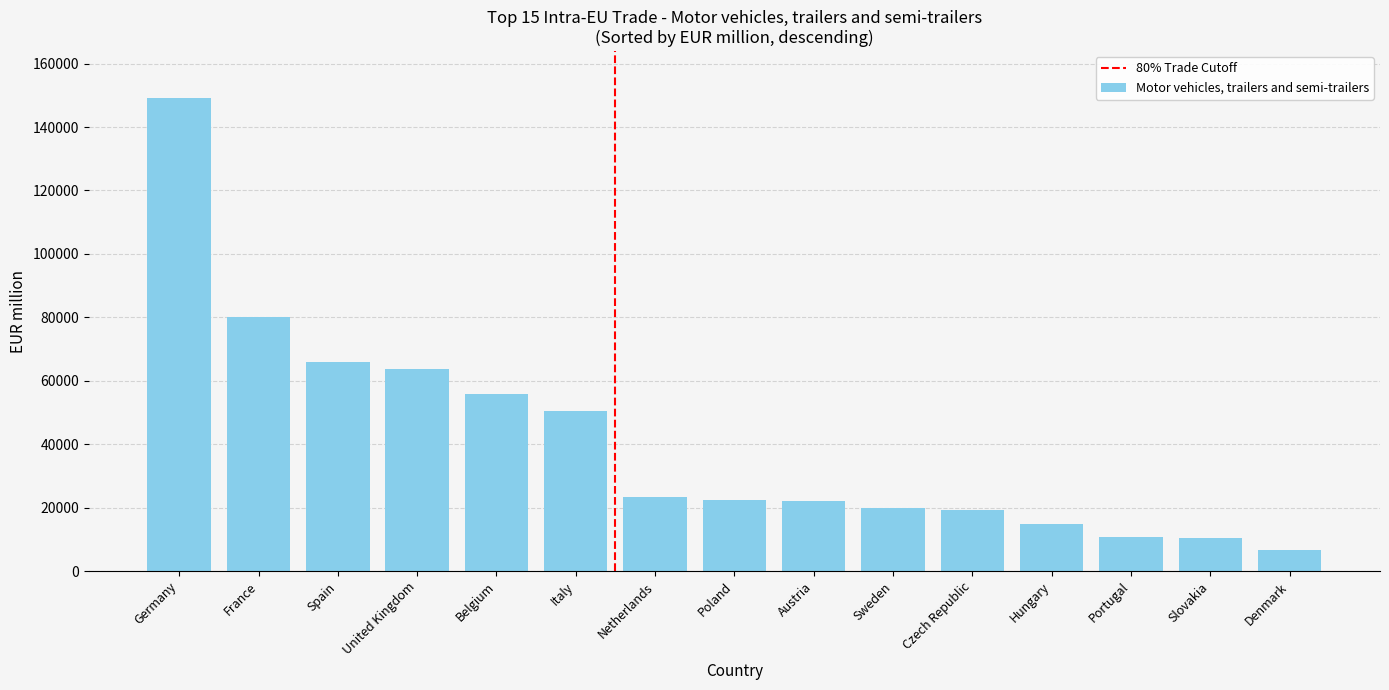

What is the sum of the values at Poland and Germany?

171272.7